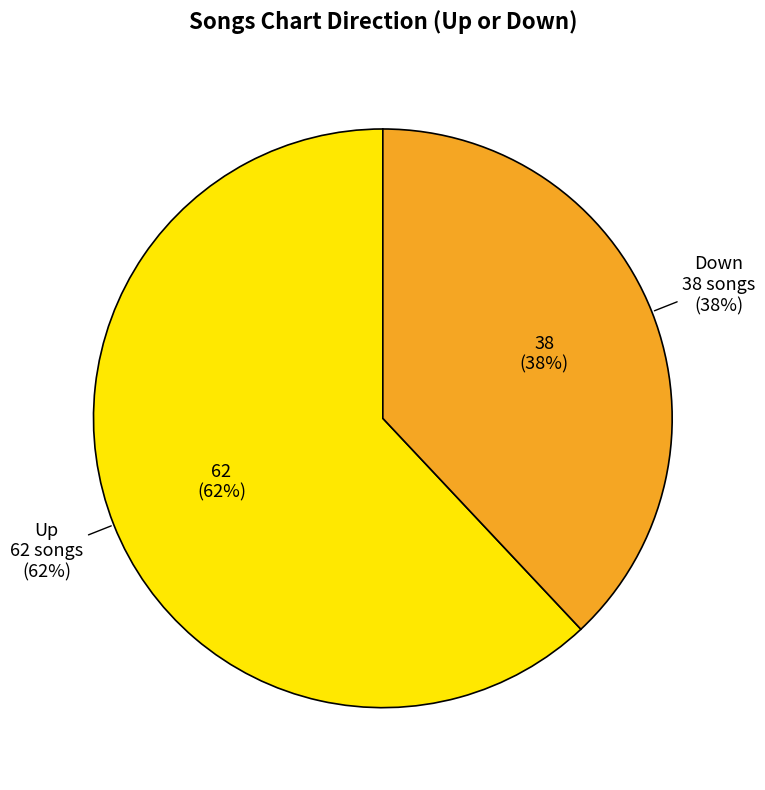

True or false: down accounts for 28% of the total.

False